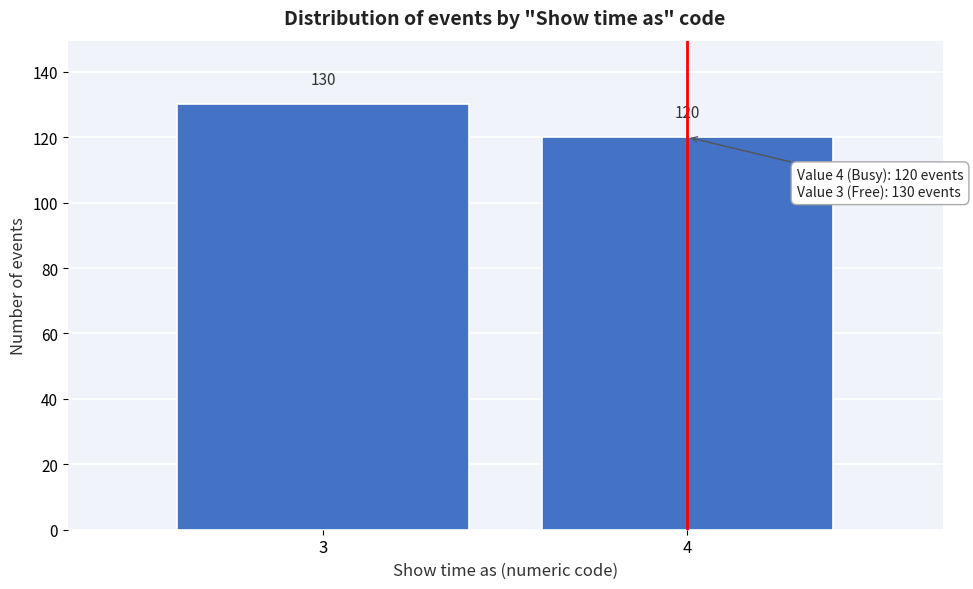

Reading right to left, what are all the values shown in this chart?

4=120	3=130